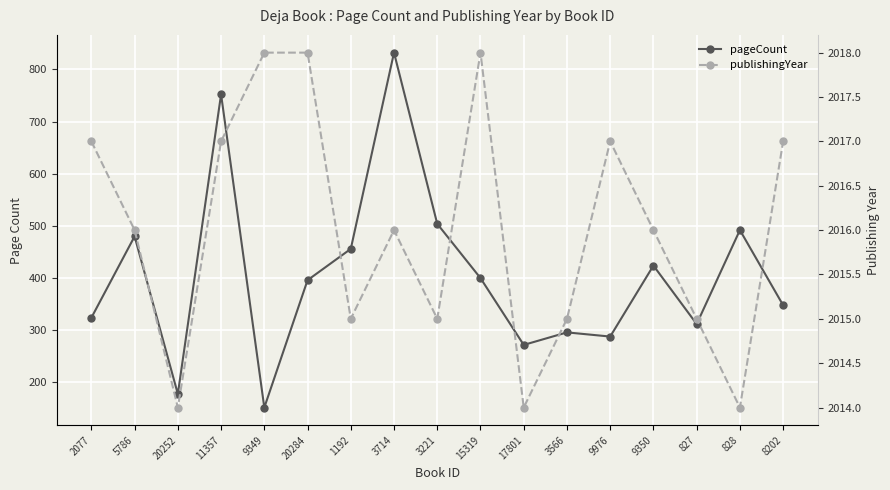

What is the average value of the pageCount series?

406